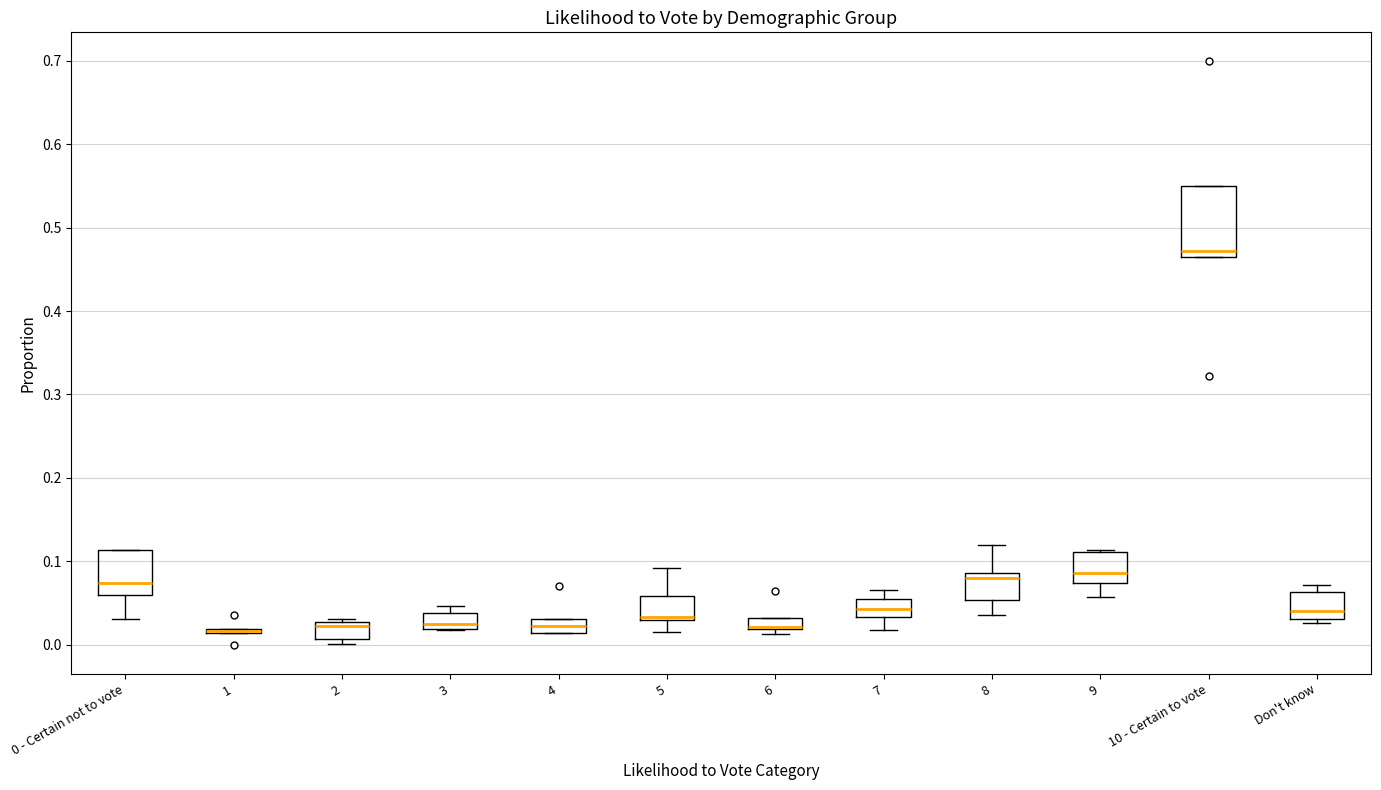

Comparing the boxes themselves (not the whiskers), which one is the tallest?

10 - Certain to vote